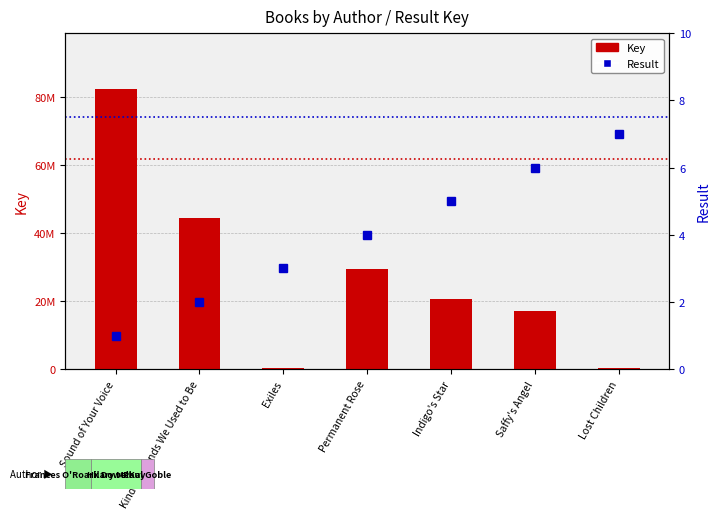

How many values in the Key series exceed 20539217?

3